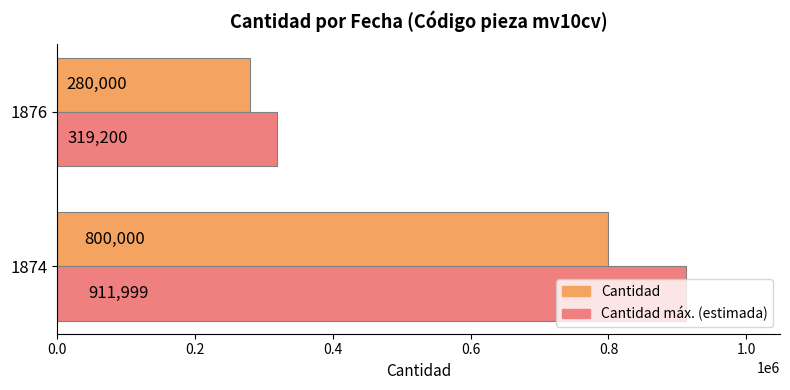

How many values in the Cantidad máx. (estimada) series are below 911999?

1